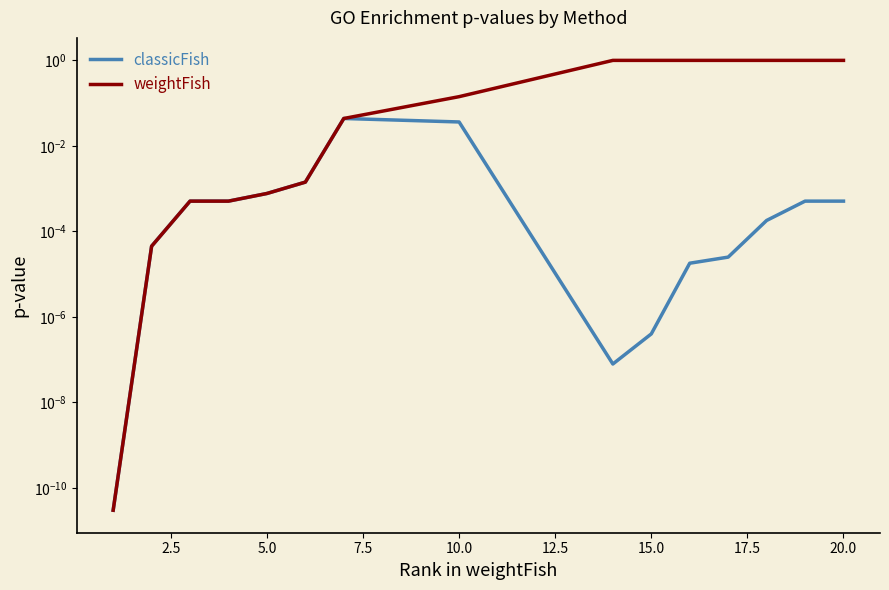

Between 2.5 and 7.5, which series saw the biggest shift?

classicFish